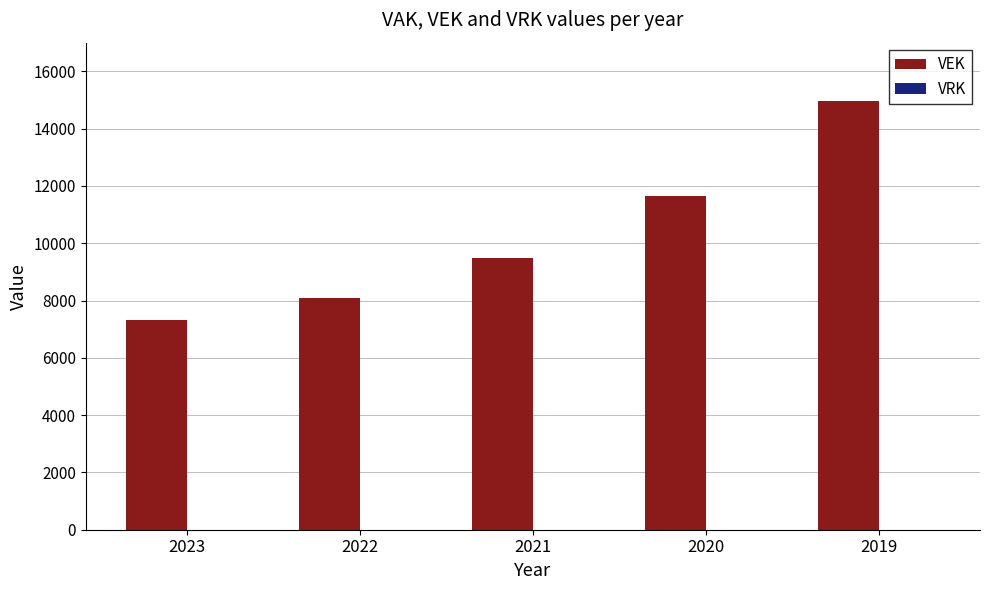

Which label corresponds to the smallest value in the chart?

2023